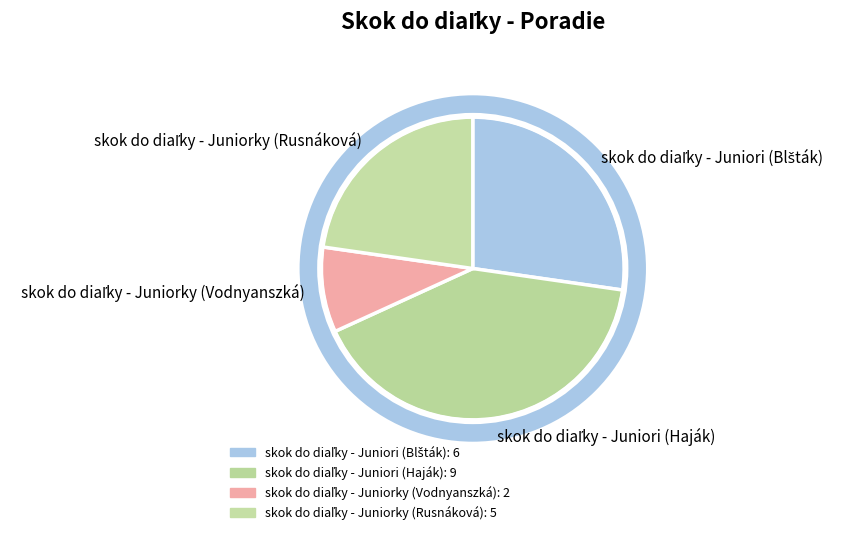

Does any single category account for the majority?

No